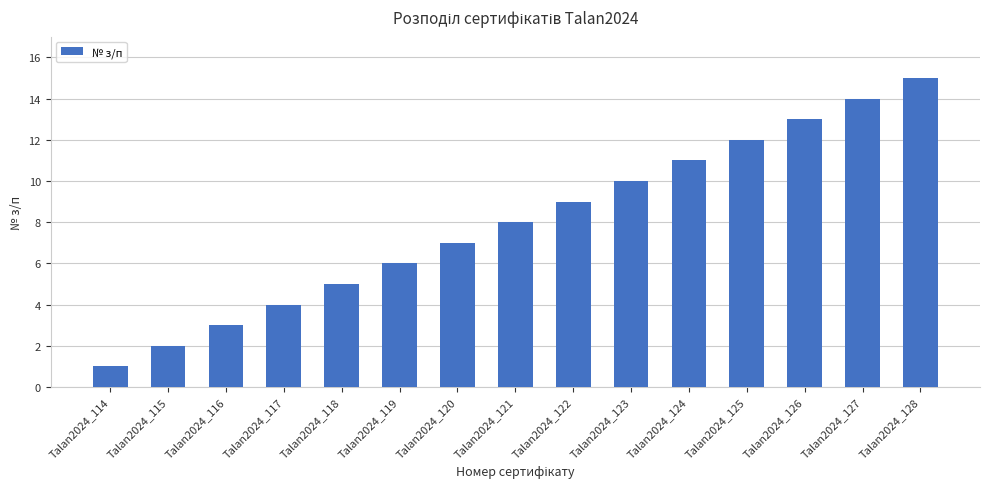

What is the change in value from Talan2024_120 to Talan2024_125?

+5